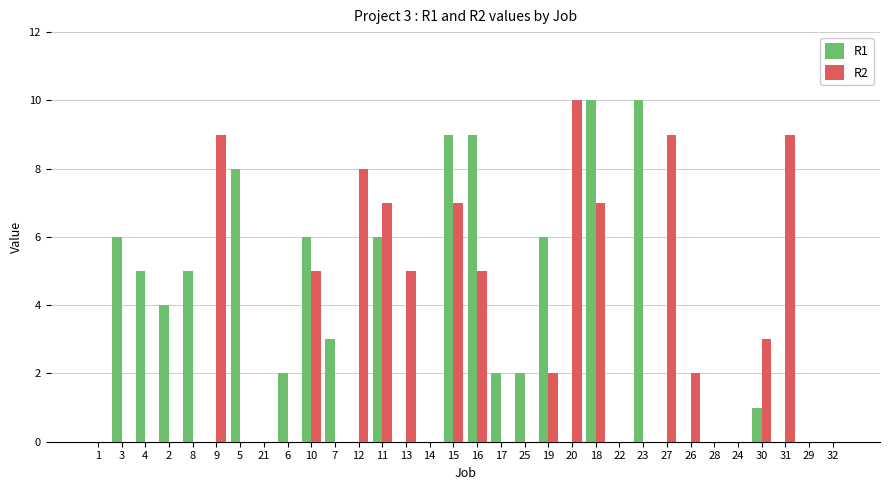

Which series changed the most between 26 and 24?

R2